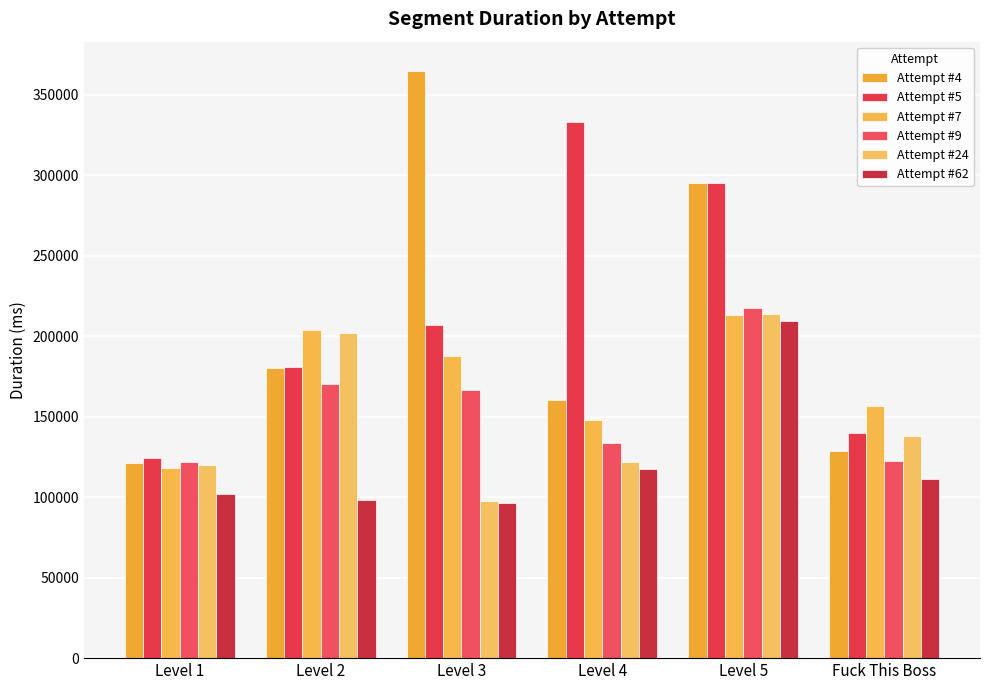

Which has a higher value, Level 5 or Level 3?

Level 3